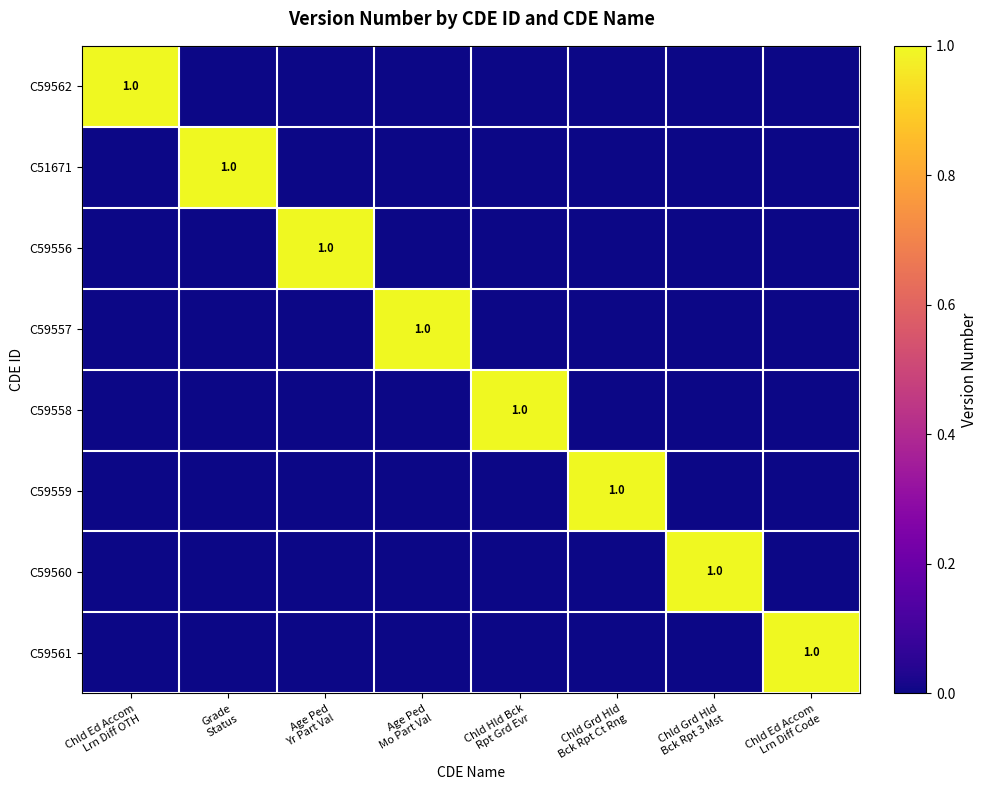

Which label corresponds to the smallest value in the chart?

Grade
Status